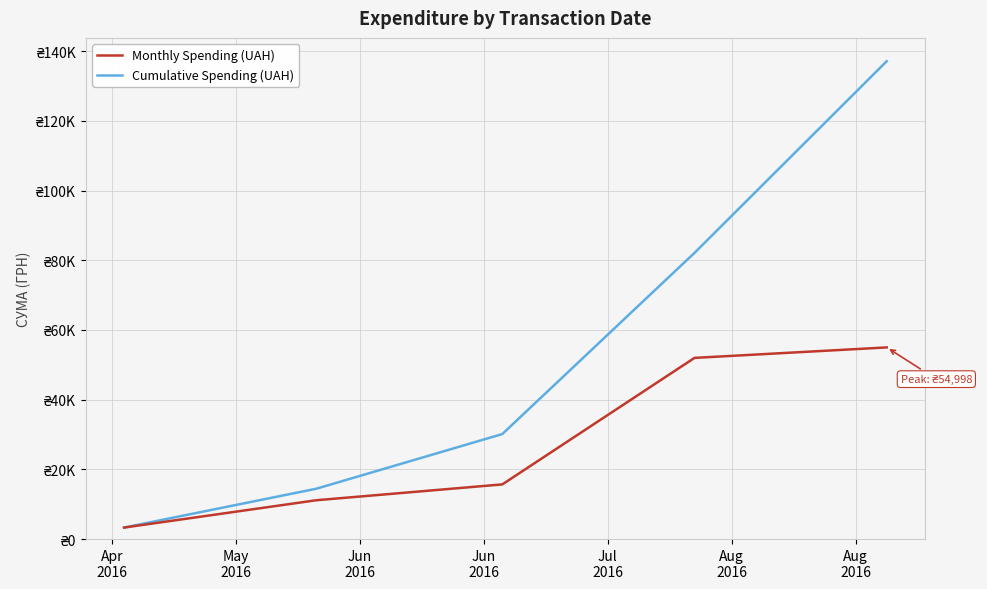

True or false: Monthly Spending (UAH) has more than 1 interior local peaks.

False